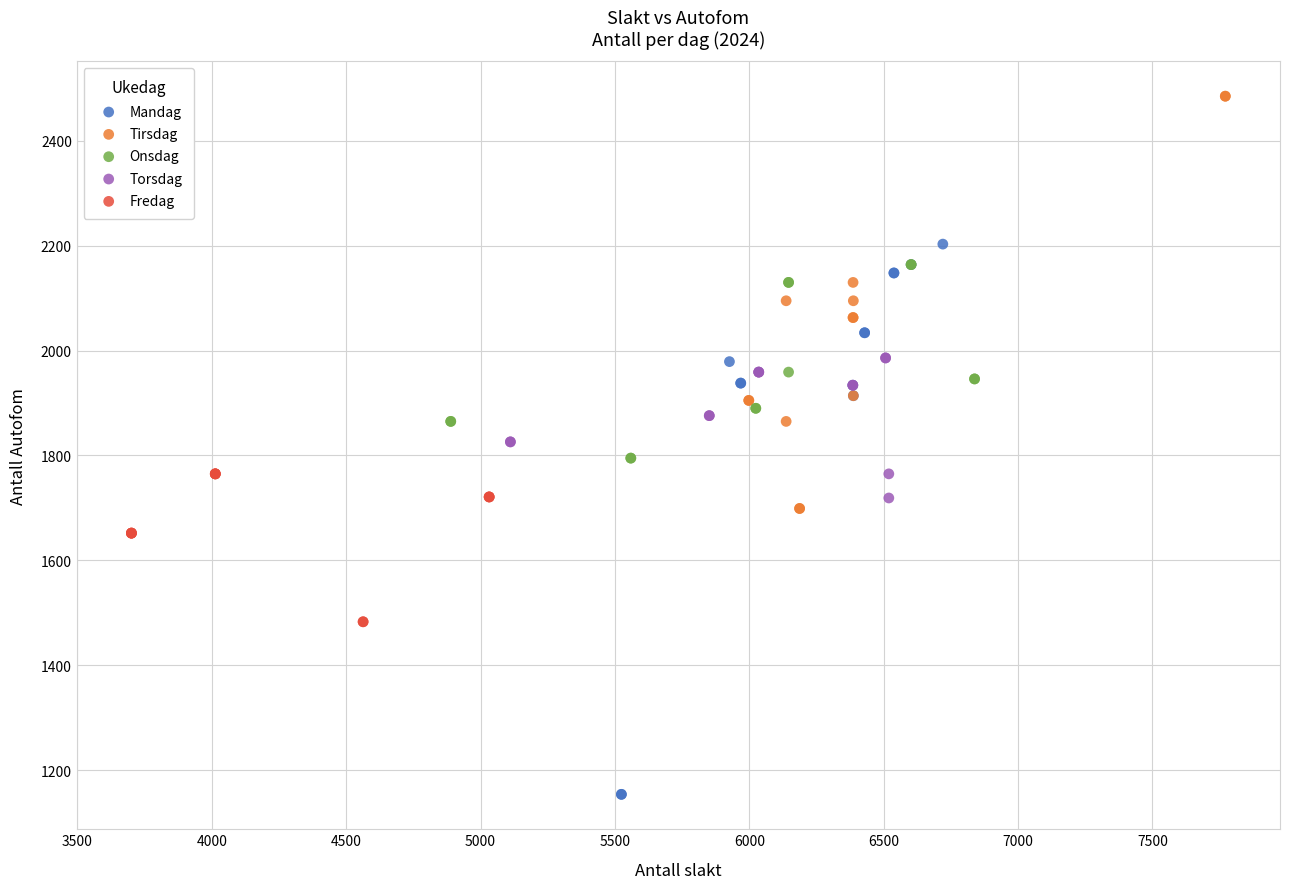

Which series has the largest Y range (max minus min)?

Mandag